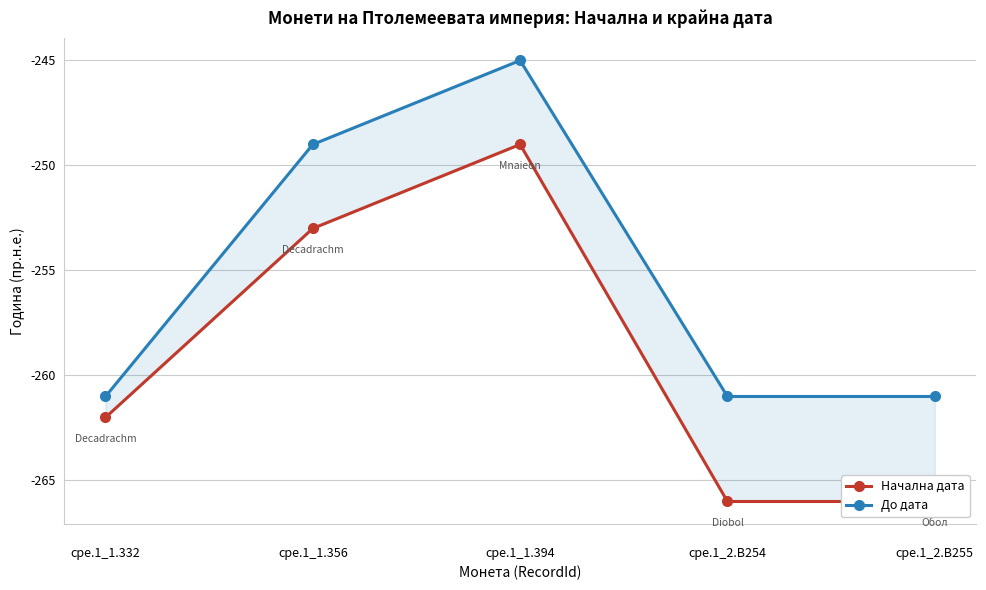

Reading left to right, transcribe all the data shown in this chart.

Начална дата: 
cpe.1_1.332=-262	
cpe.1_1.356=-253	
cpe.1_1.394=-249	
cpe.1_2.B254=-266	
cpe.1_2.B255=-266
До дата: 
cpe.1_1.332=-261	
cpe.1_1.356=-249	
cpe.1_1.394=-245	
cpe.1_2.B254=-261	
cpe.1_2.B255=-261